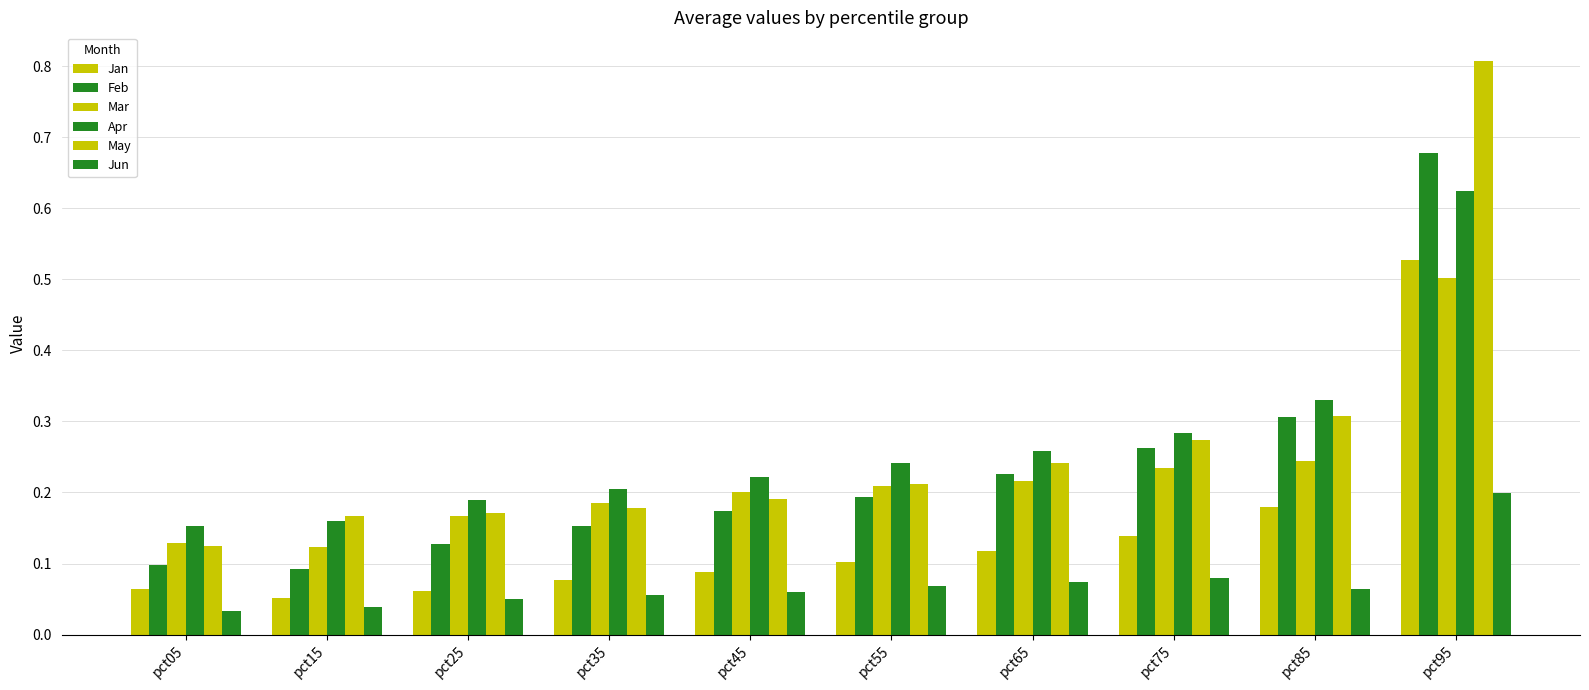

What is the highest value of the Jan series?

0.5